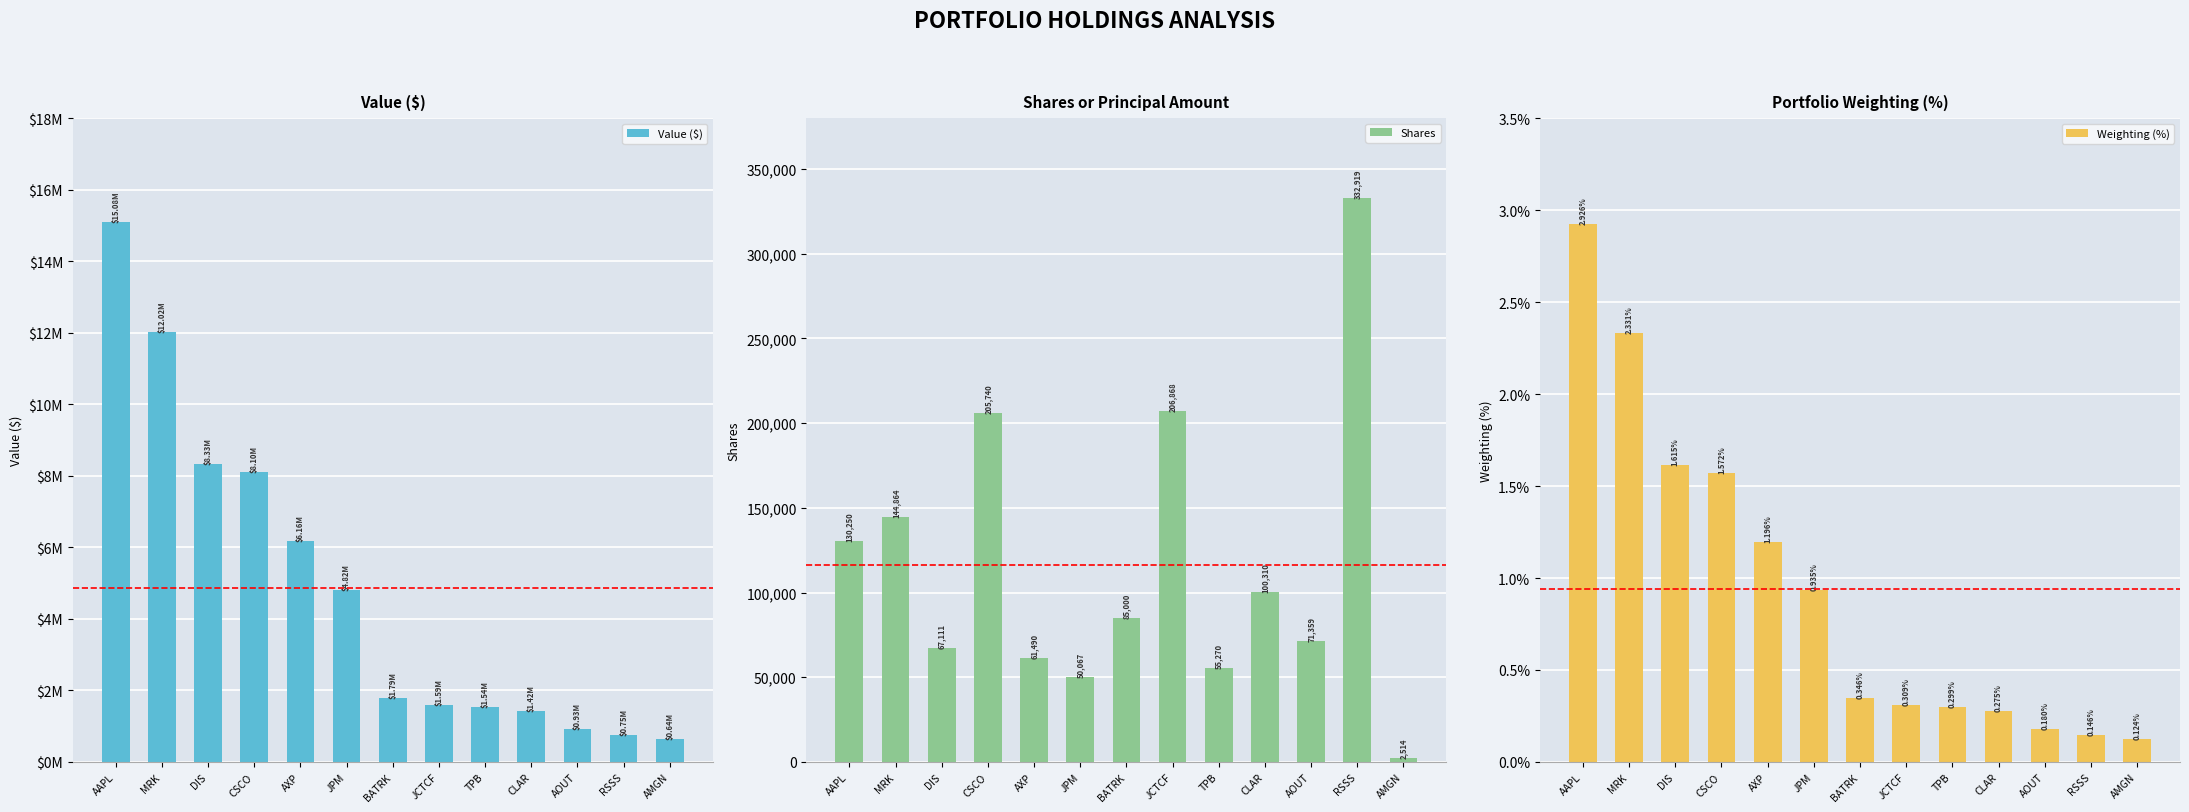

Reading right to left, list all the values displayed in this chart.

Value ($): AMGN=639000.0	RSSS=752000.0	AOUT=930000.0	CLAR=1416000.0	TPB=1542000.0	JCTCF=1595000.0	BATRK=1786000.0	JPM=4820000.0	AXP=6164000.0	CSCO=8104000.0	DIS=8327000.0	MRK=12016000.0	AAPL=15084000.0
Shares: AMGN=2514.0	RSSS=332919.0	AOUT=71359.0	CLAR=100310.0	TPB=55270.0	JCTCF=206868.0	BATRK=85000.0	JPM=50067.0	AXP=61490.0	CSCO=205740.0	DIS=67111.0	MRK=144864.0	AAPL=130250.0
Weighting (%): AMGN=0.1	RSSS=0.1	AOUT=0.2	CLAR=0.3	TPB=0.3	JCTCF=0.3	BATRK=0.3	JPM=0.9	AXP=1.2	CSCO=1.6	DIS=1.6	MRK=2.3	AAPL=2.9